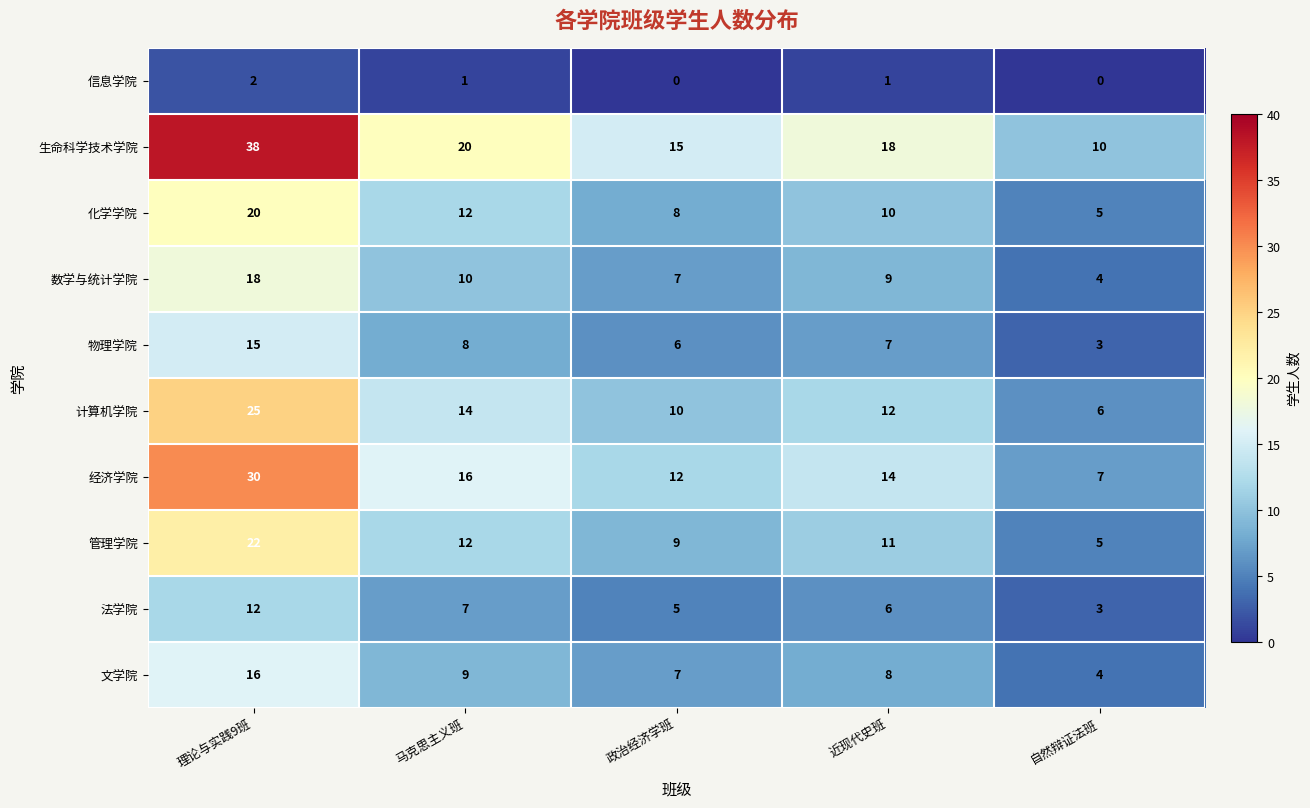

Rank the series by their maximum value, from highest to lowest.

生命科学技术学院, 经济学院, 计算机学院, 管理学院, 化学学院, 数学与统计学院, 文学院, 物理学院, 法学院, 信息学院